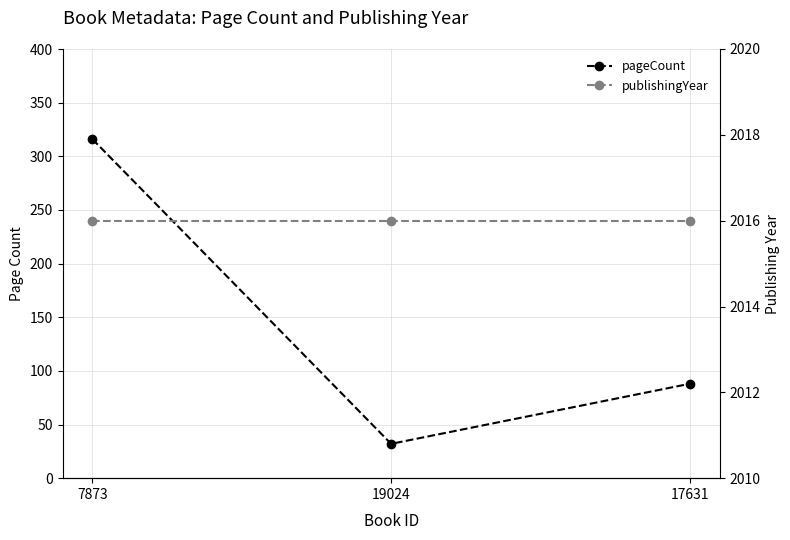

How many data points does each series have?

3